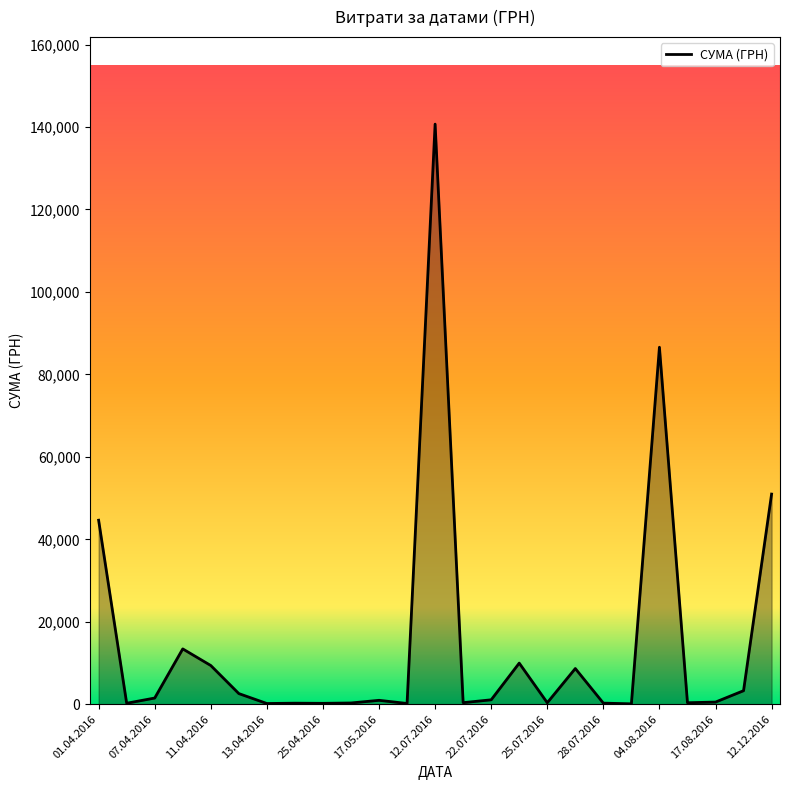

What is the maximum value shown in the chart?

140706.2